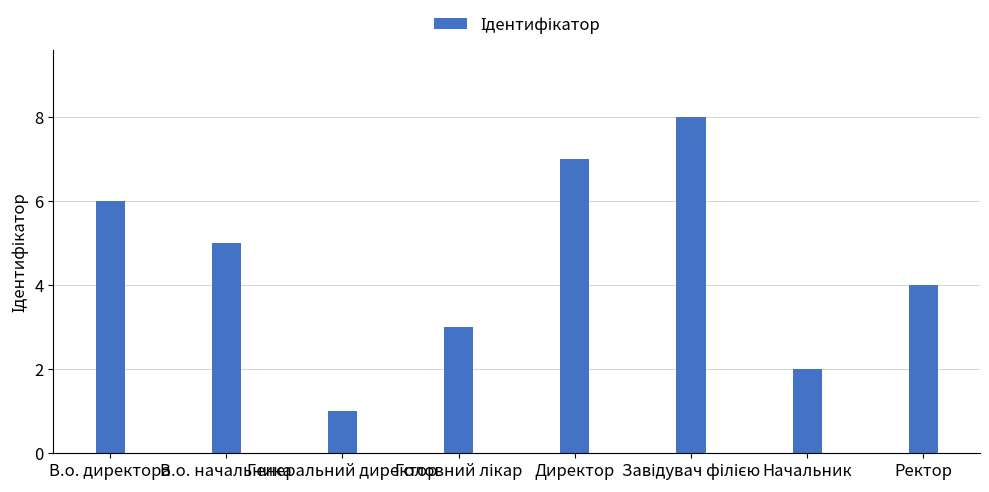

What is the change in value from Директор to Ректор?

-3